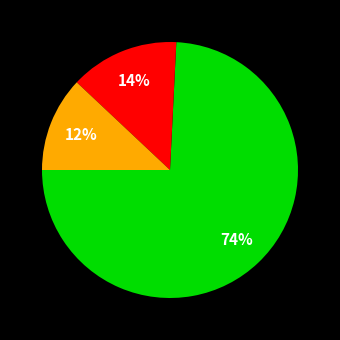

Is there any slice that represents more than half of the pie?

Yes